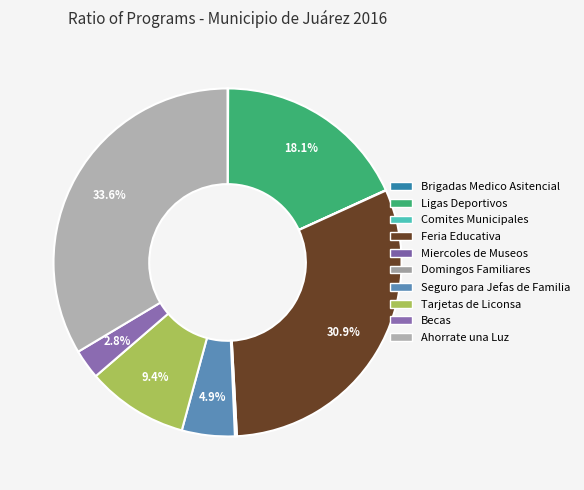

To the nearest percent, what percentage of the pie is Becas?

3%